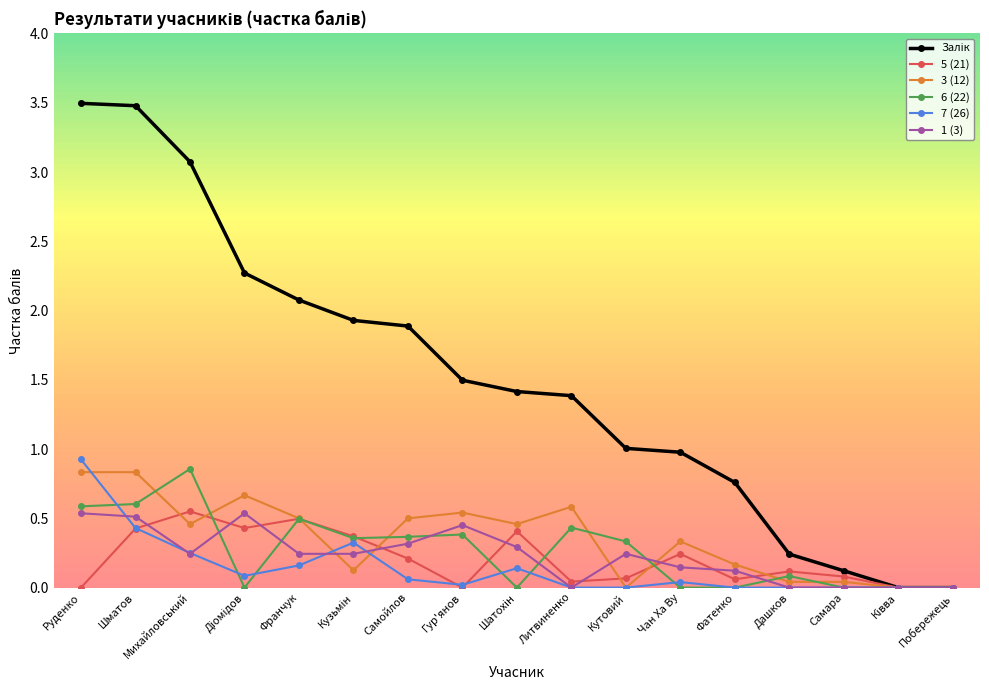

Which category has the highest value in the 6 (22) series?

Михайловський